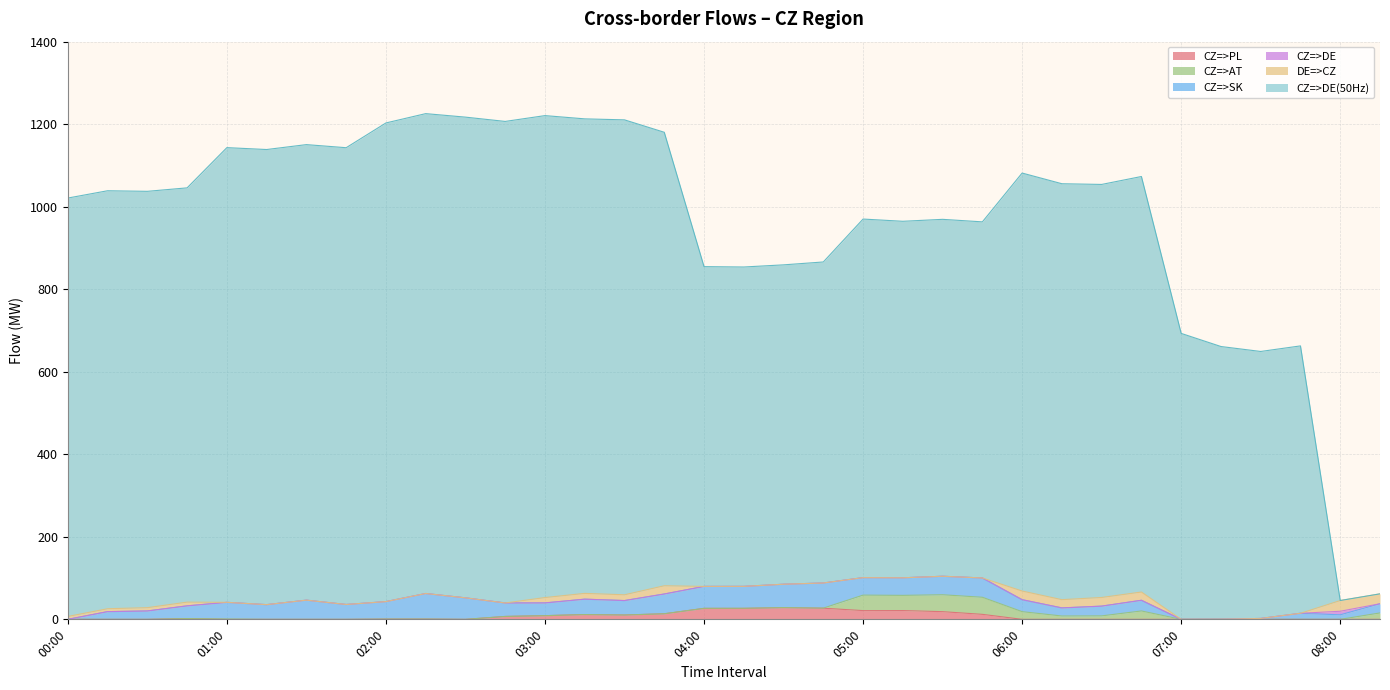

What is the spread (max minus min) of values at 07:15?

661.0